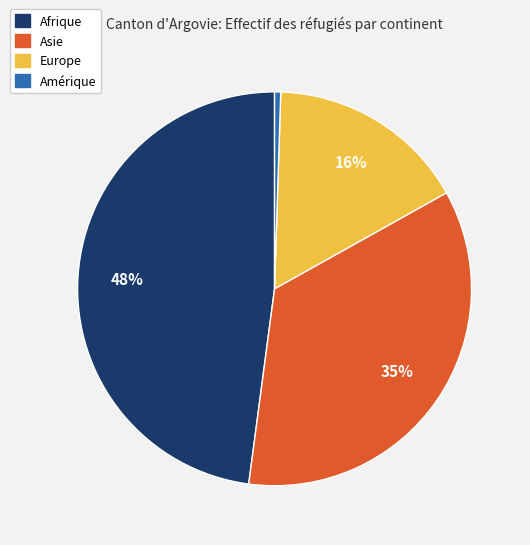

Rank the categories by value from lowest to highest.

Amérique, Europe, Asie, Afrique